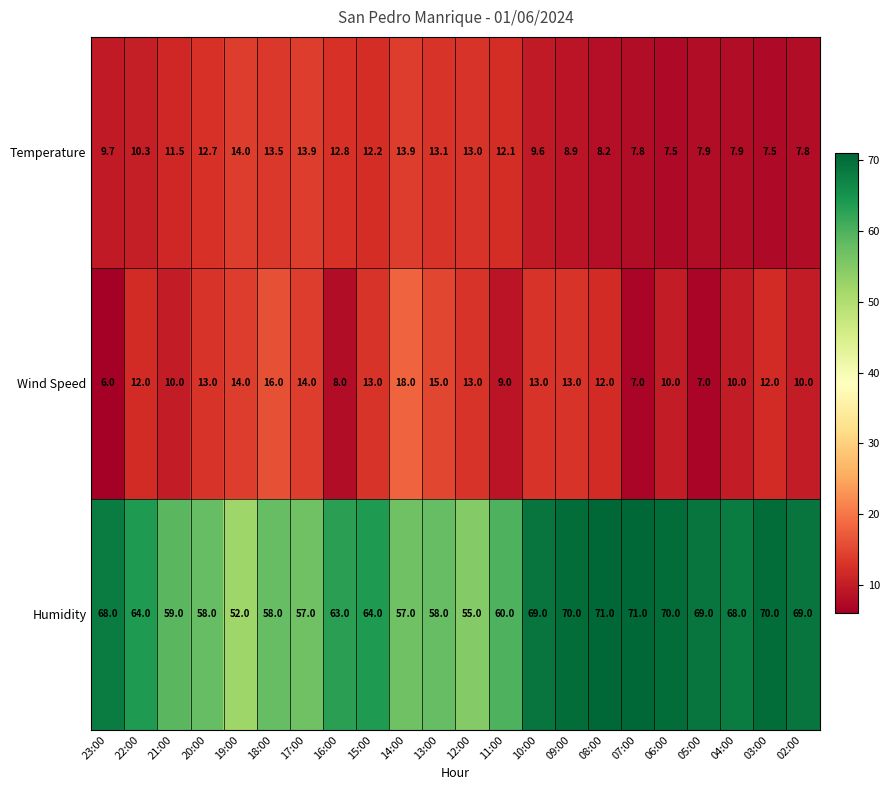

At 17:00, list the series in order from largest to smallest.

Humidity, Wind Speed, Temperature